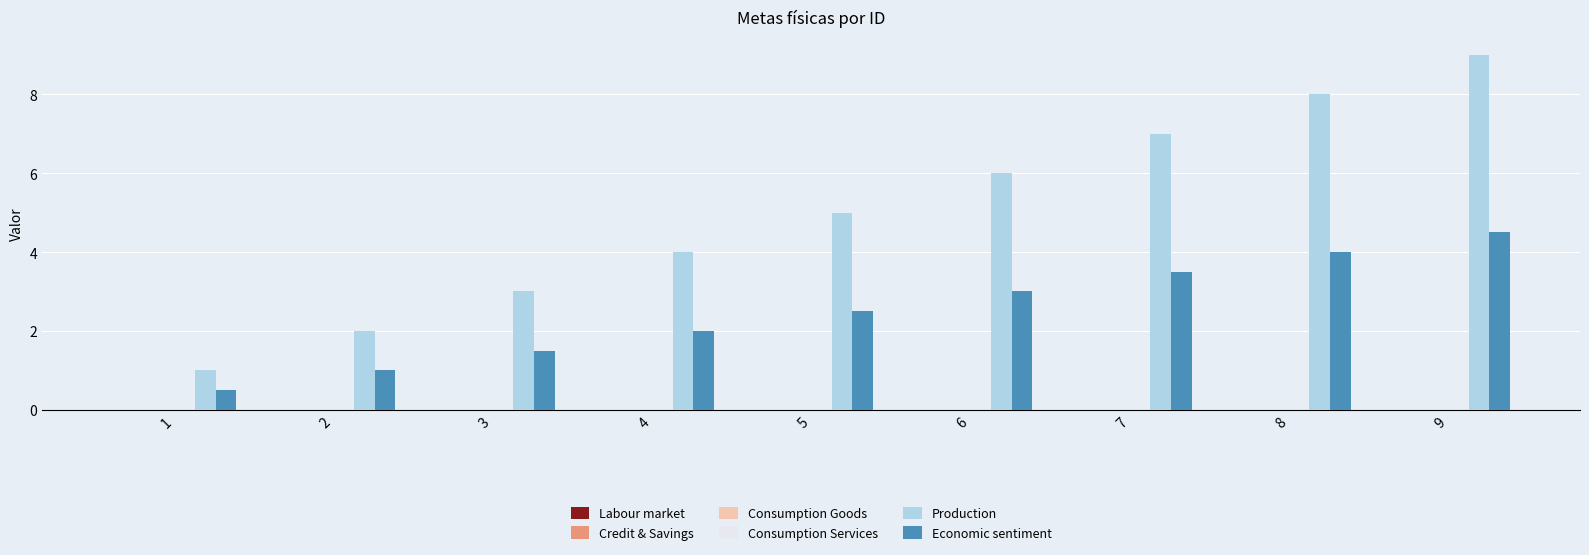

Reading left to right, list all the values displayed in this chart.

Production: 1.0	2.0	3.0	4.0	5.0	6.0	7.0	8.0	9.0
Economic sentiment: 0.5	1.0	1.5	2.0	2.5	3.0	3.5	4.0	4.5